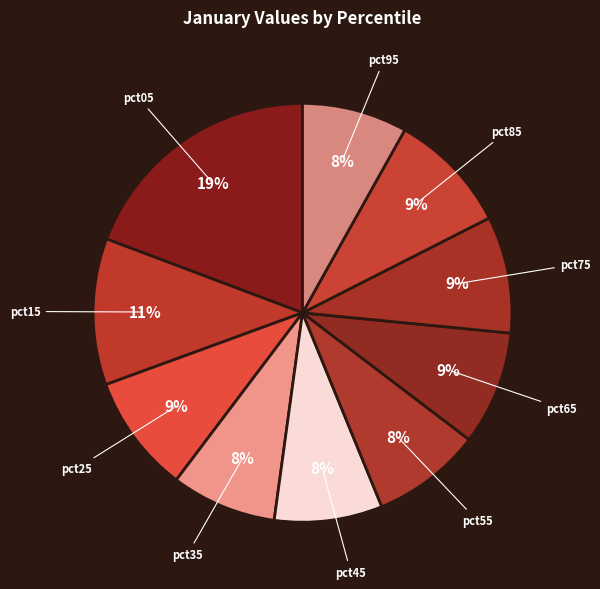

To the nearest percent, what is the average slice percentage?

10%